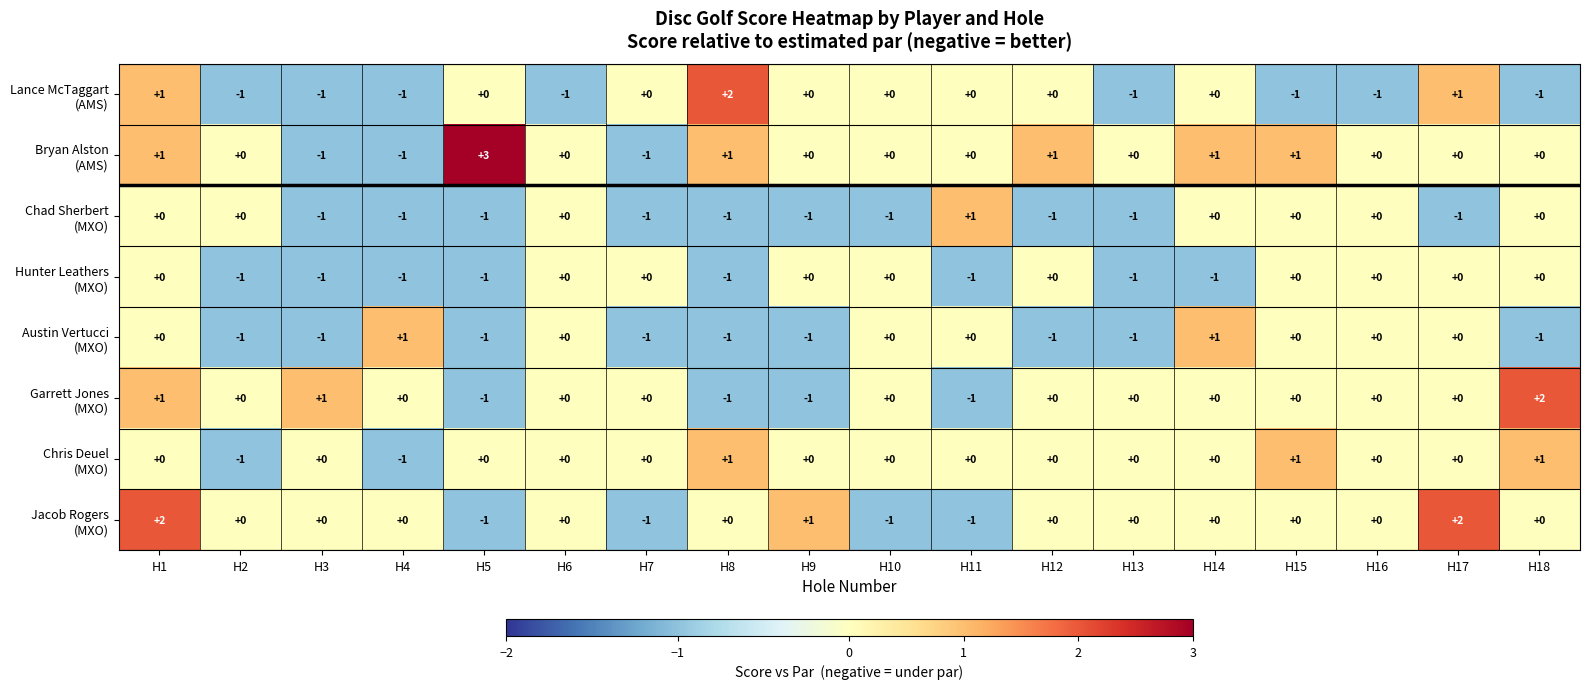

What is the total value across all series at H13?

-4